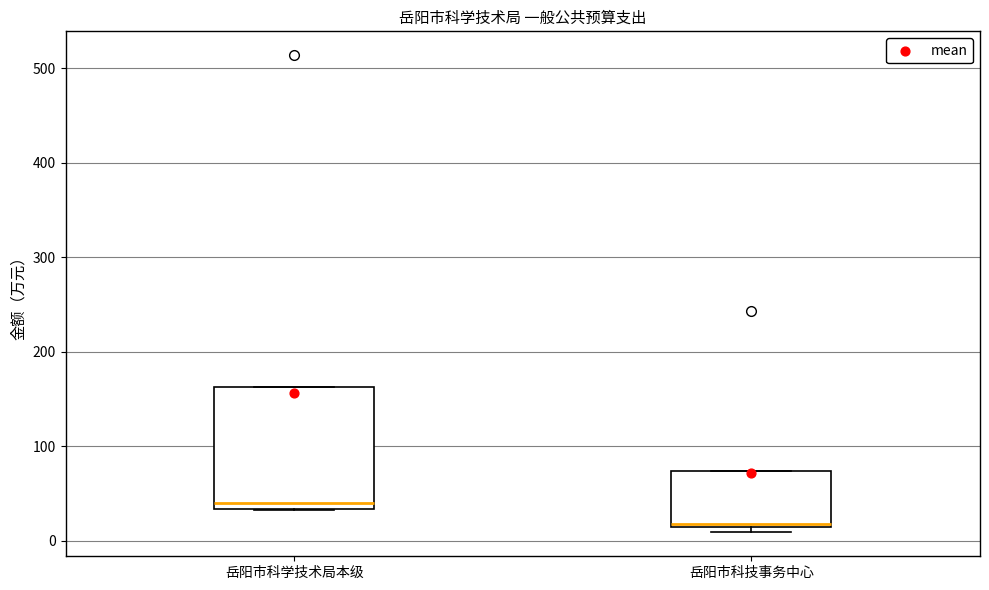

Reading left to right, read every box against the y-axis: the position of its median line, the range the box covers, and the ends of its whiskers. The values are not printed on the chart, so give them approximately, as read against the axis.

岳阳市科学技术局本级: median 40, box 30 to 160, whiskers 30 to 160
岳阳市科技事务中心: median 20, box 20 to 70, whiskers 10 to 70